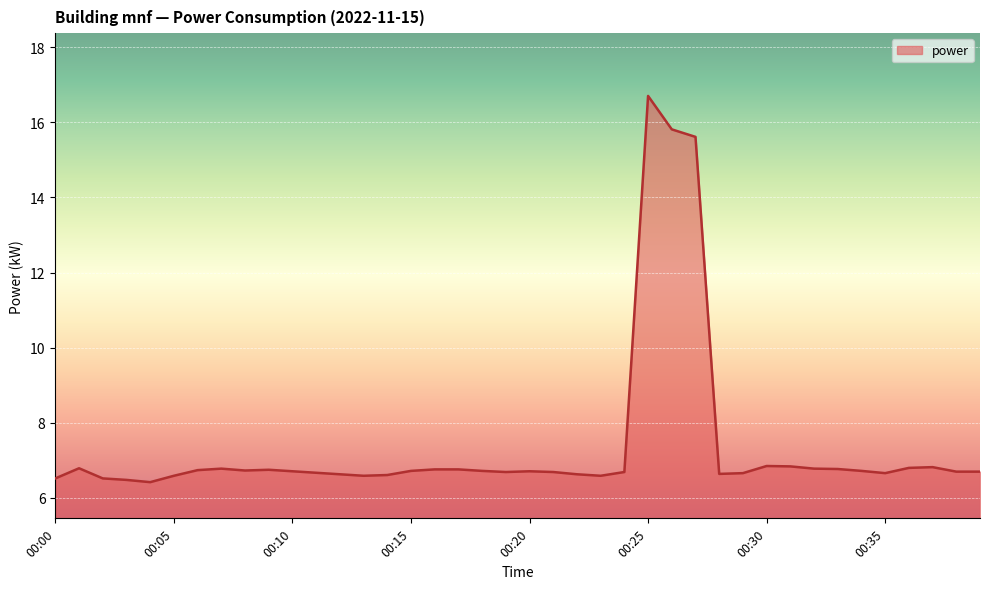

What is the greatest value displayed?

16.7